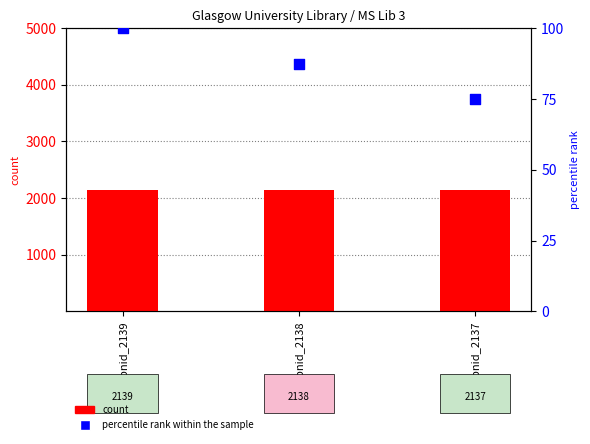

At how many categories does at least one series exceed 1571?

3